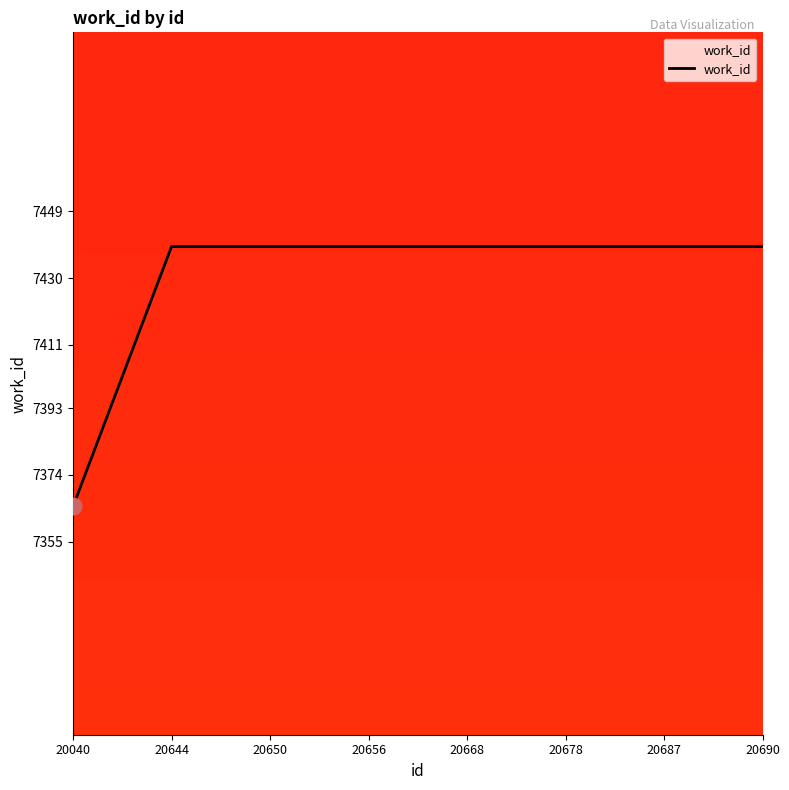

Is it true that the value at 20650 is 7439?

True